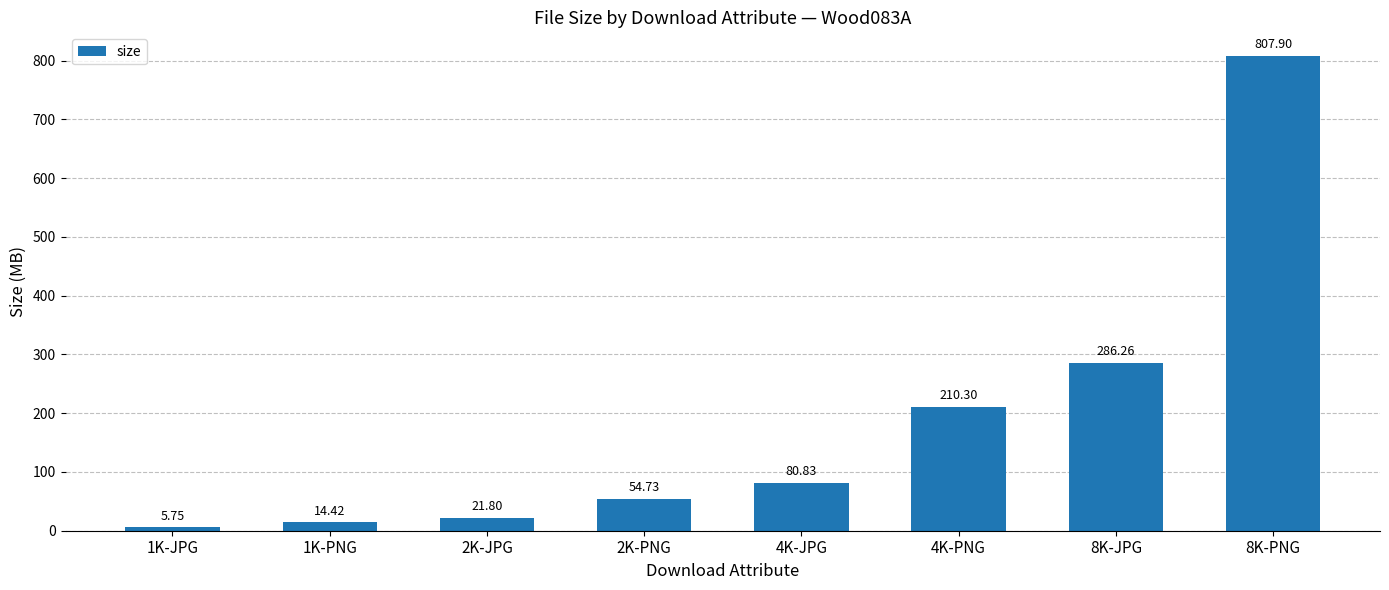

Rank the categories by value from lowest to highest.

1K-JPG, 1K-PNG, 2K-JPG, 2K-PNG, 4K-JPG, 4K-PNG, 8K-JPG, 8K-PNG